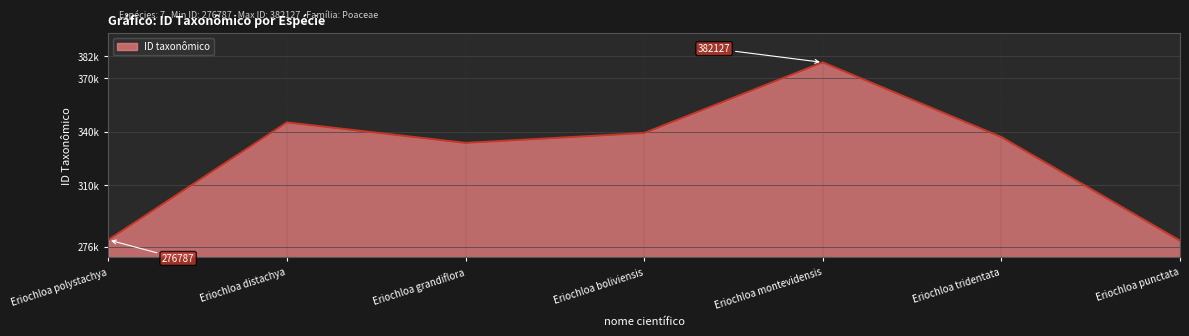

Is it true that the value at Eriochloa polystachya is 144103?

False